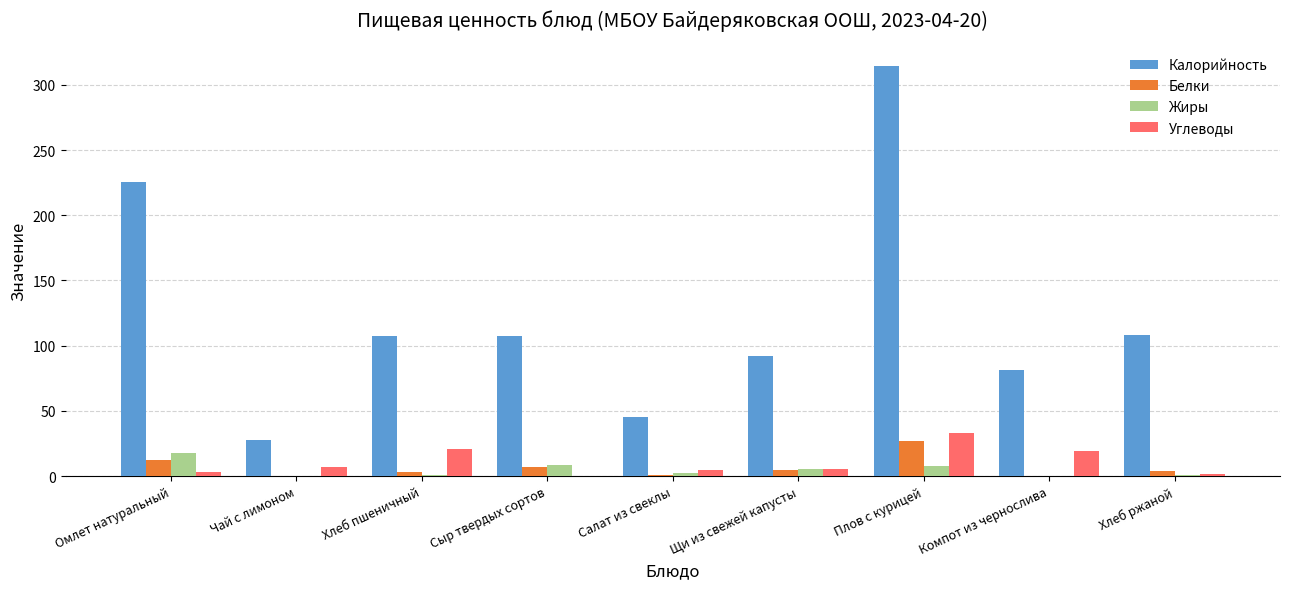

What is the approximate value of Калорийность at Плов с курицей?

314.6